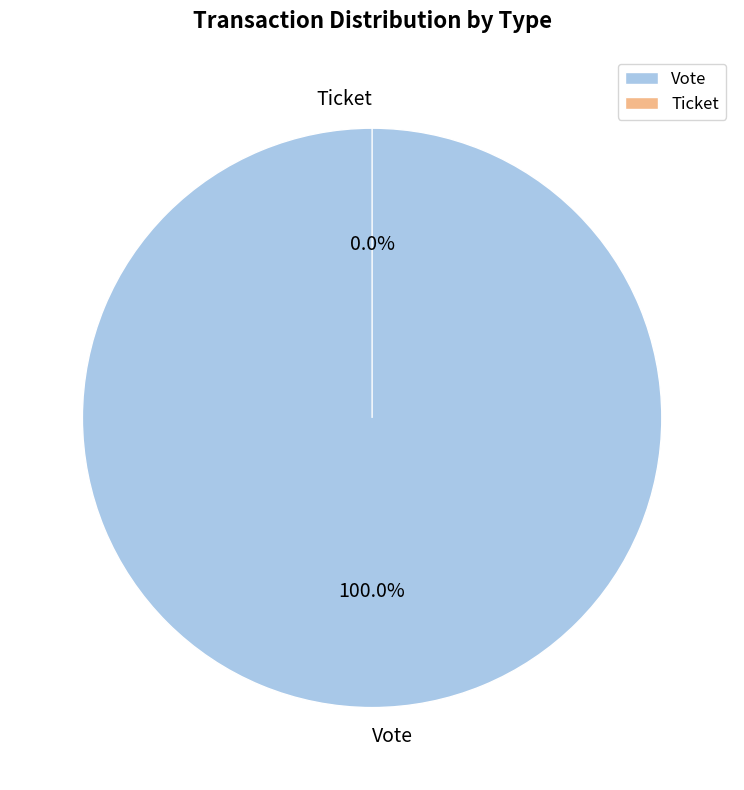

How many segments does this pie chart have?

2